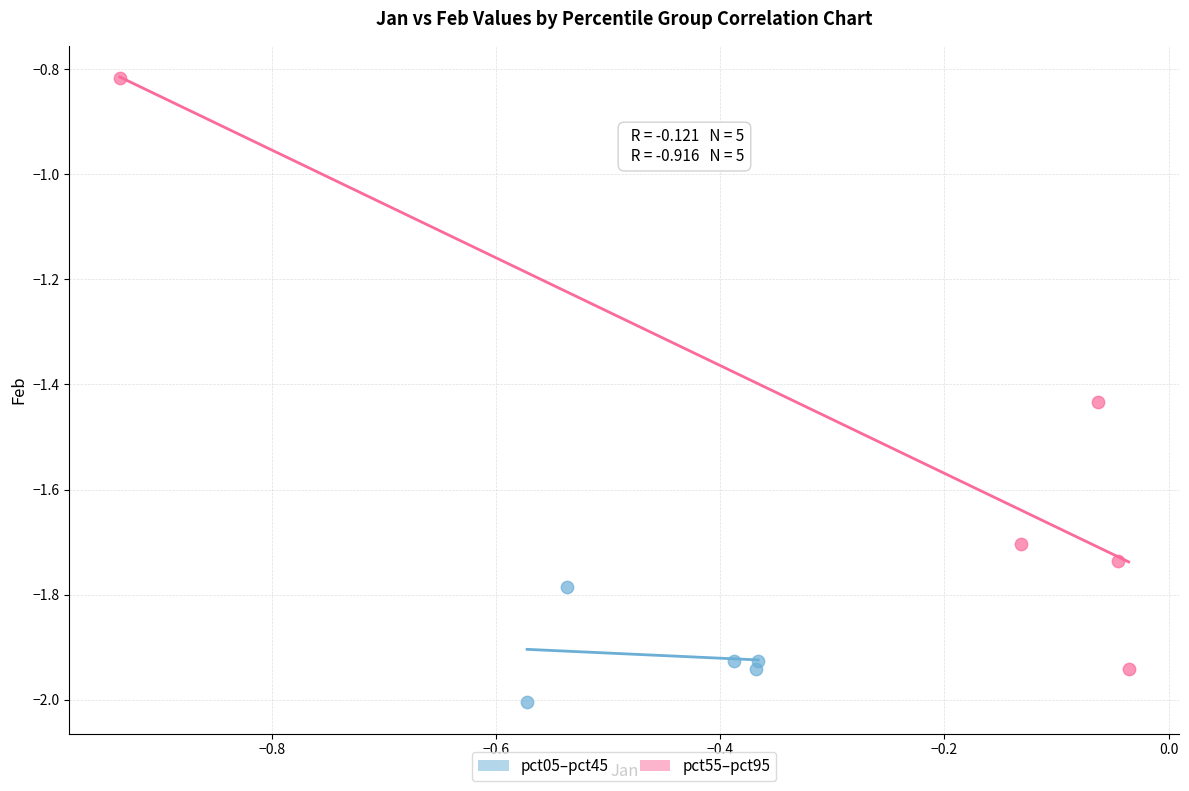

Which series reaches the minimum Y coordinate?

pct05–pct45